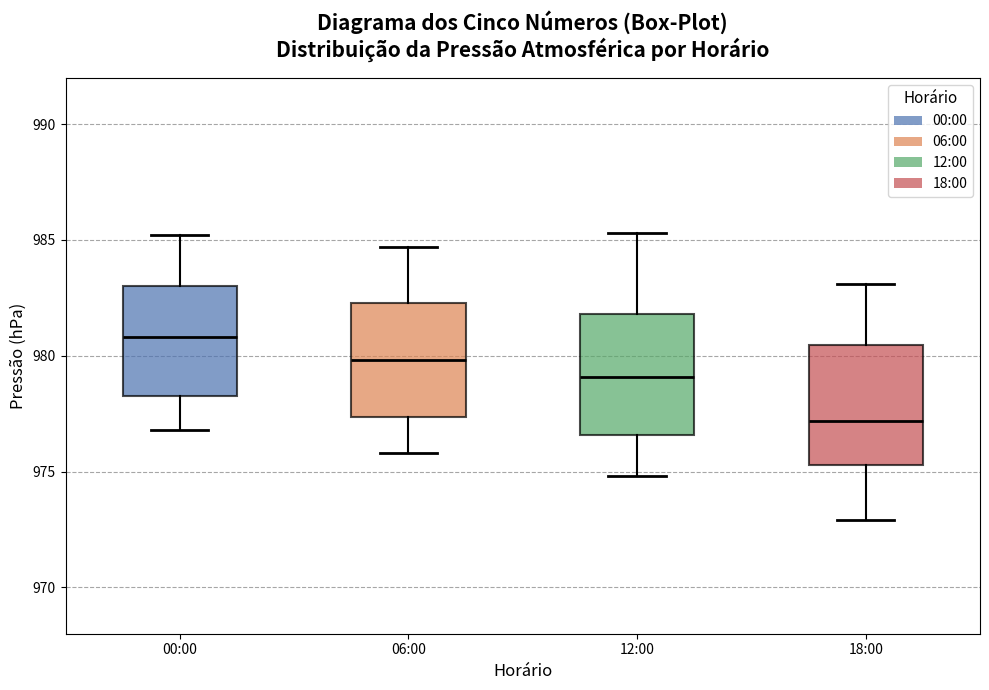

Reading left to right, transcribe this box plot: for each box, give where its median line is, the range the box spans, and where its two whiskers end, as read against the y-axis. The values are not printed on the chart, so give them approximately, as read against the axis.

00:00: median 981.0, box 978.5 to 983.0, whiskers 977.0 to 985.0
06:00: median 980.0, box 977.5 to 982.5, whiskers 976.0 to 984.5
12:00: median 979.0, box 976.5 to 982.0, whiskers 975.0 to 985.5
18:00: median 977.0, box 975.5 to 980.5, whiskers 973.0 to 983.0